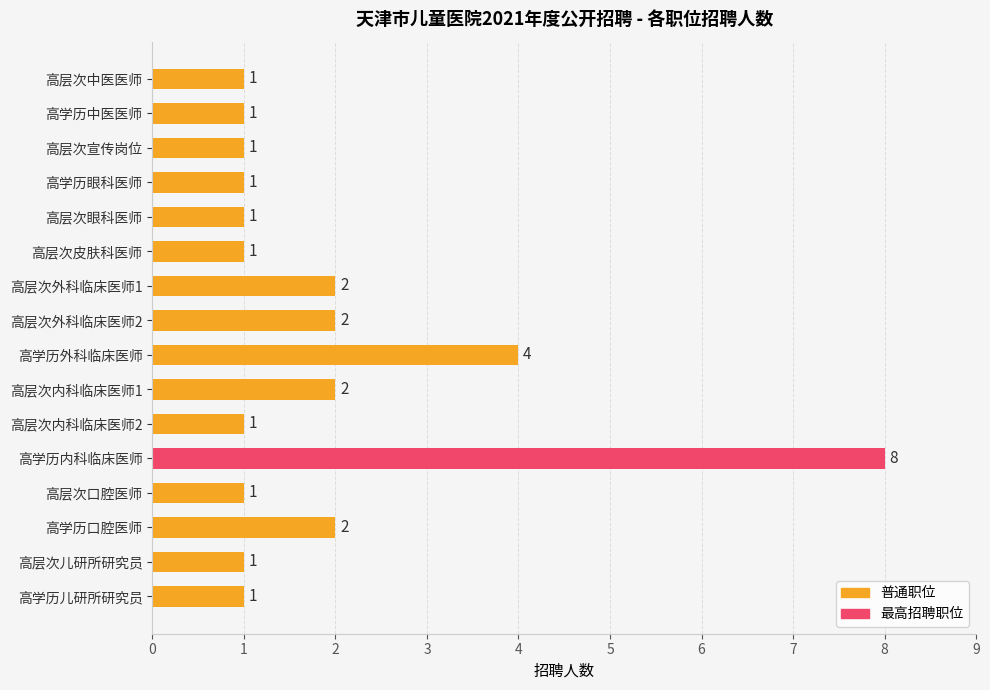

What is the label of the 11th bar from the bottom?

高层次皮肤科医师